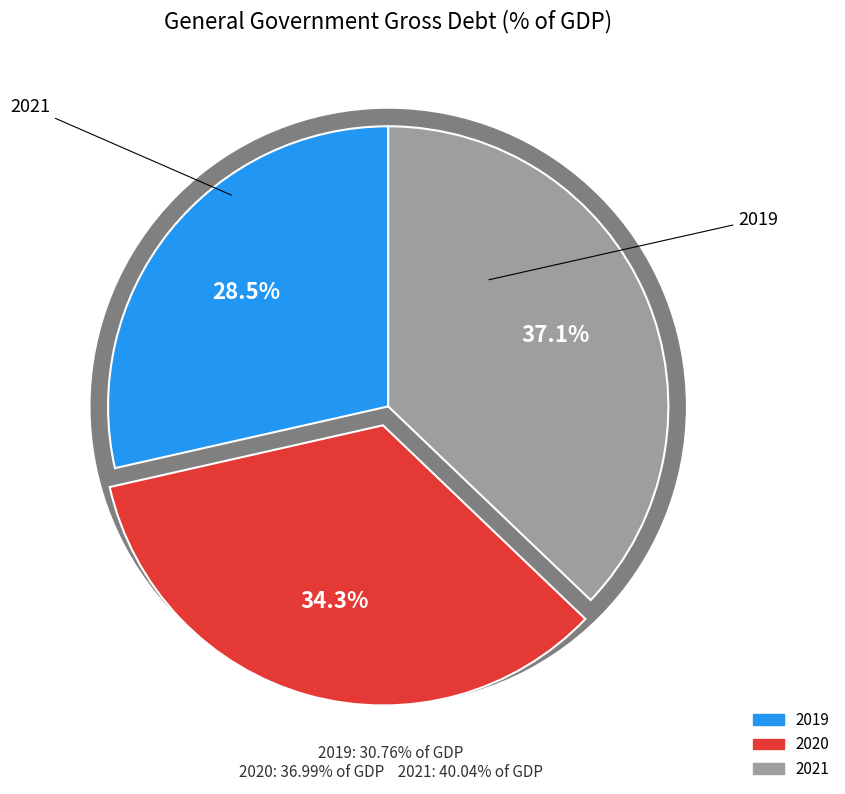

Which slice is the smallest?

2019